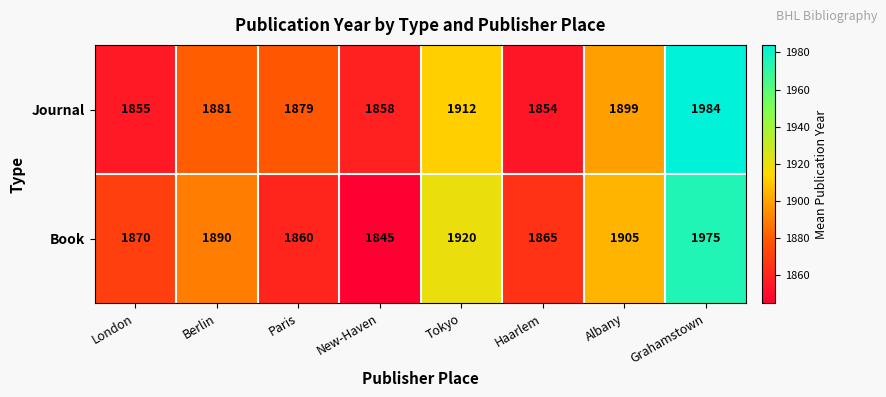

Reading right to left, what are all the values shown in this chart?

Journal: Grahamstown=1984	Albany=1899	Haarlem=1854	Tokyo=1912	New-Haven=1858	Paris=1879	Berlin=1881	London=1855
Book: Grahamstown=1975	Albany=1905	Haarlem=1865	Tokyo=1920	New-Haven=1845	Paris=1860	Berlin=1890	London=1870